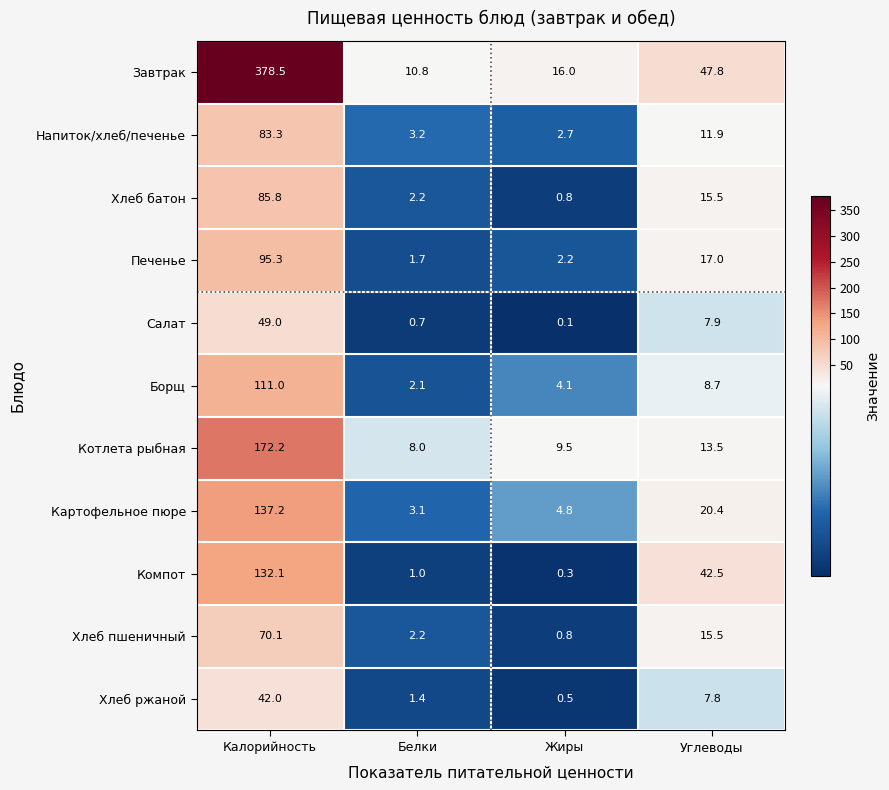

What is the lowest value of the Компот series?

0.3